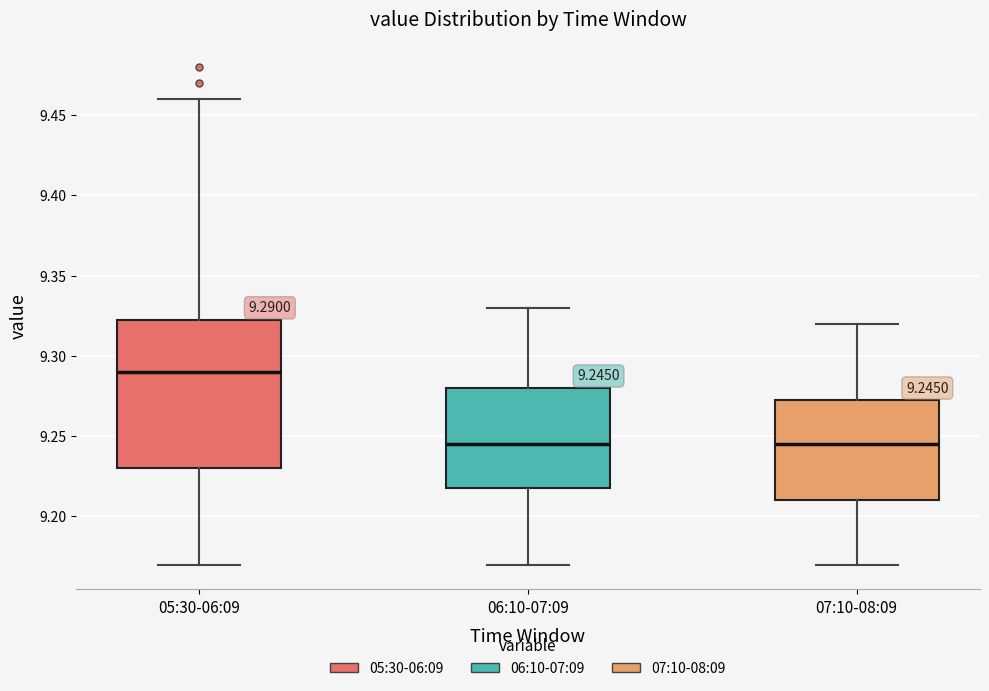

Comparing the boxes themselves (not the whiskers), which one is the tallest?

05:30-06:09